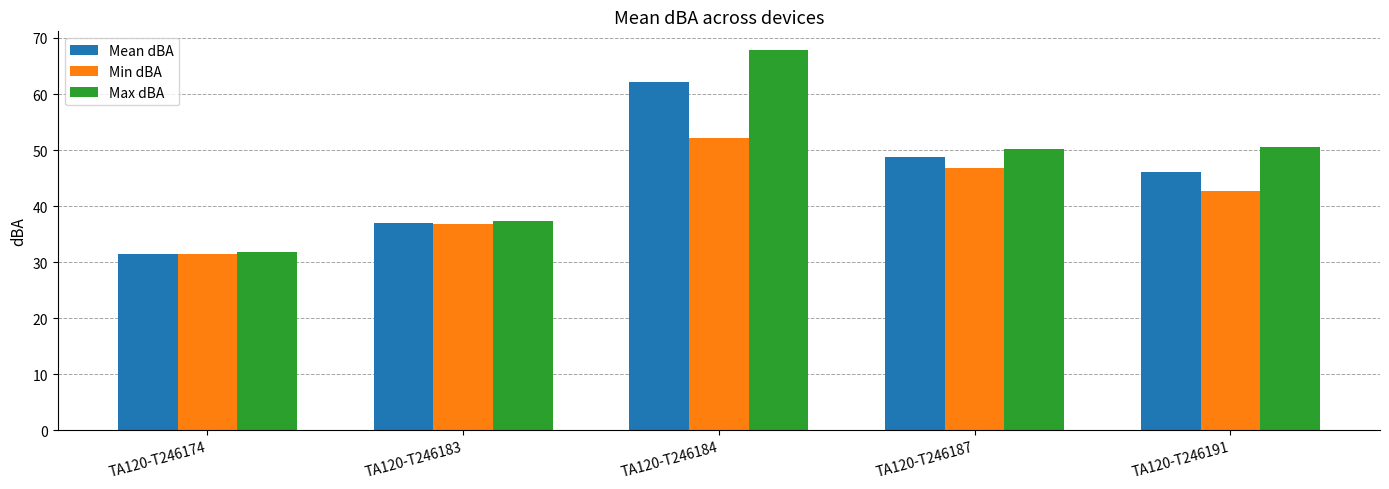

How many values in the Mean dBA series exceed 46?

3